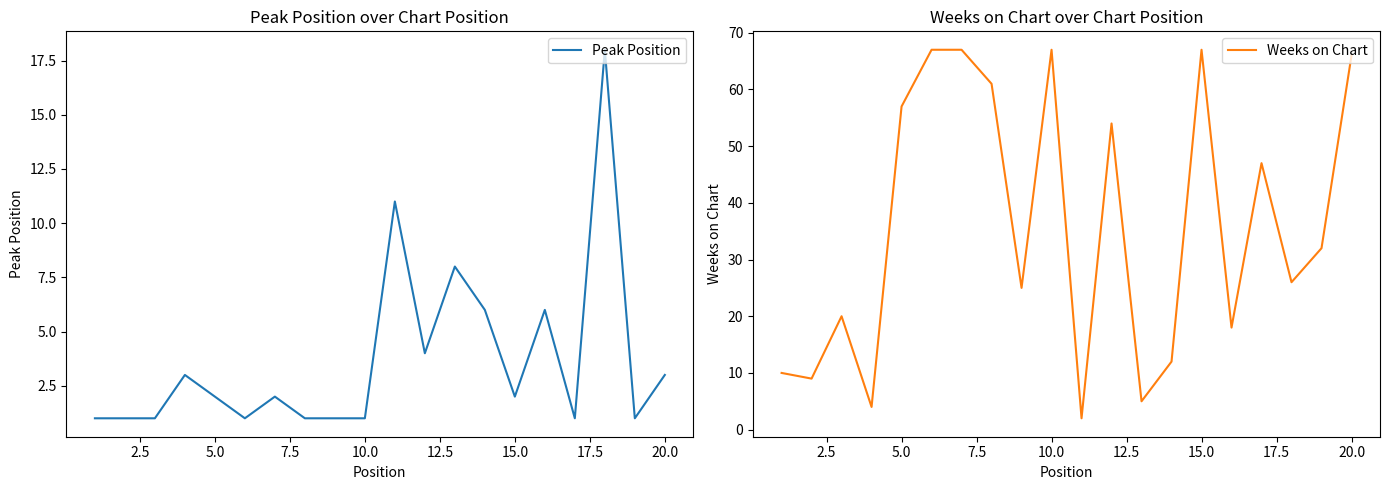

Which series has the widest spread of values?

Weeks on Chart